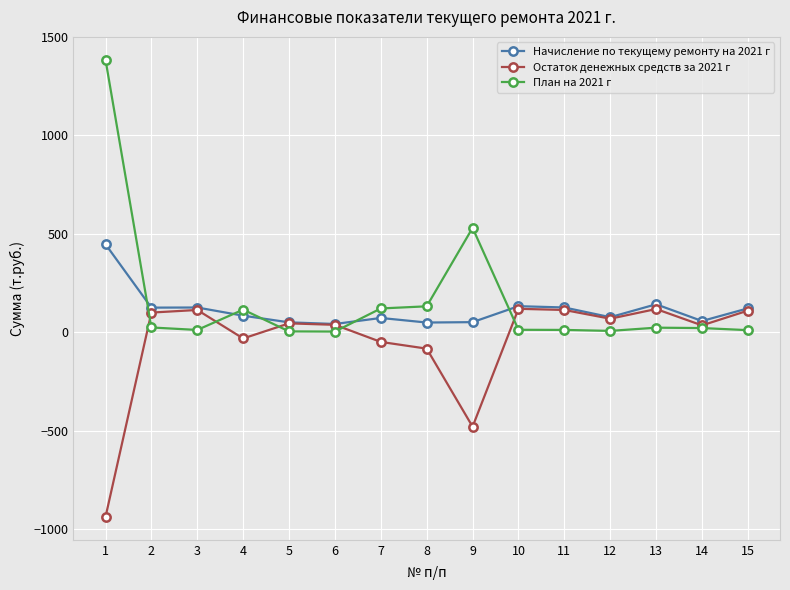

What is the value of the Остаток денежных средств за 2021 г point at the 5th from the left?

46.0